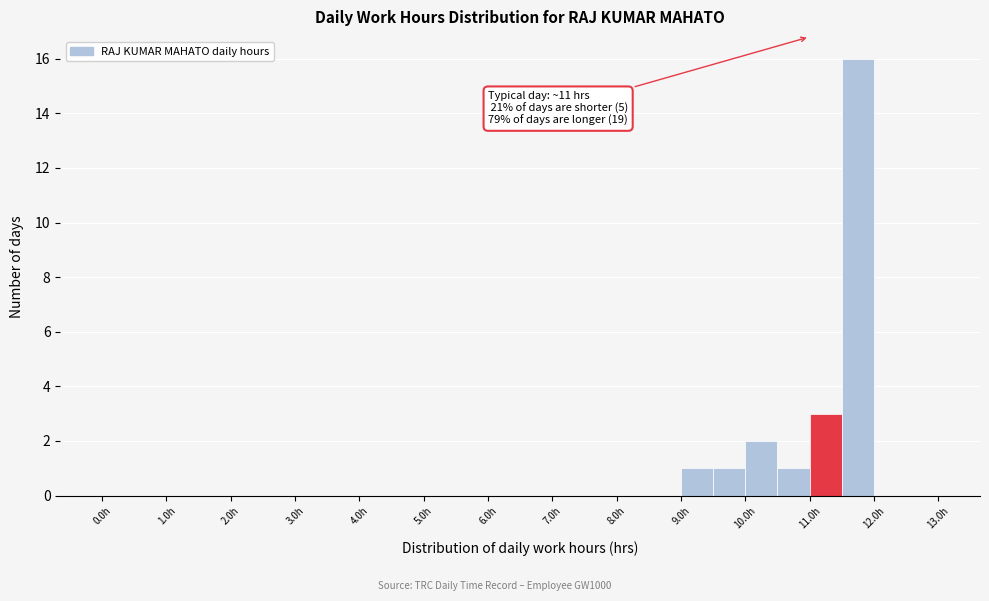

Which range on the x-axis has the tallest bar?

11.5 to 12.0